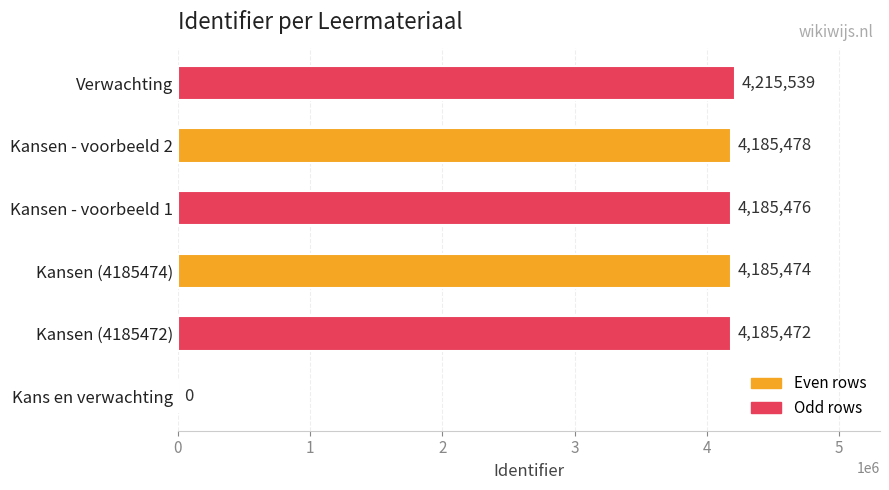

How many series are shown in this chart?

1